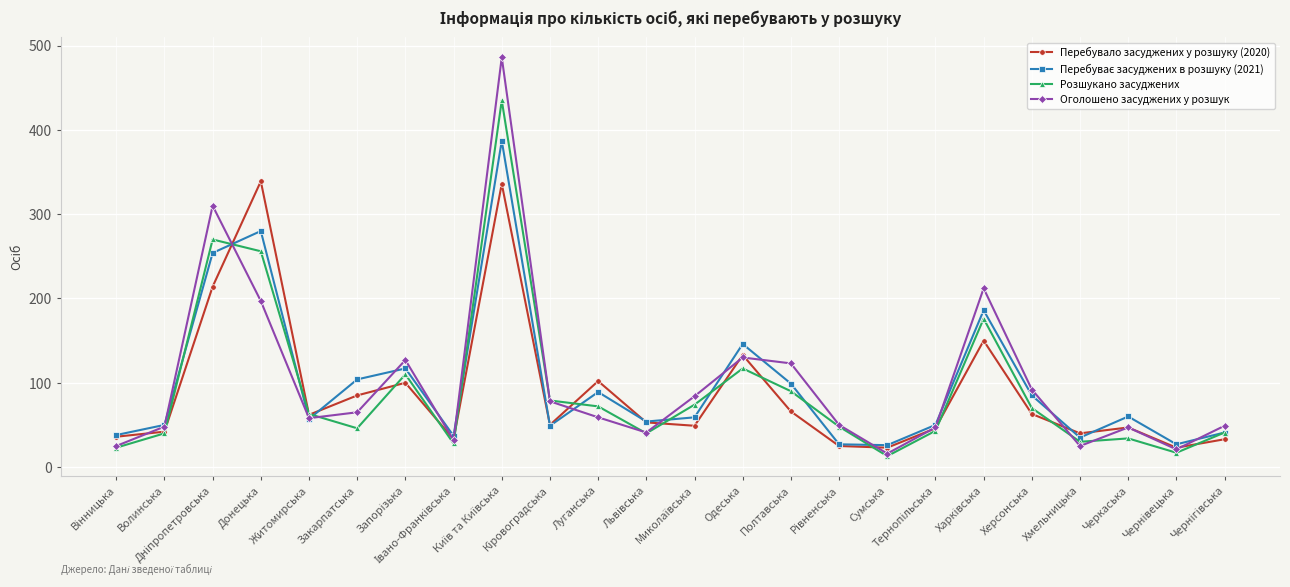

True or false: Розшукано засуджених has more than 2 points higher than both neighbors.

True